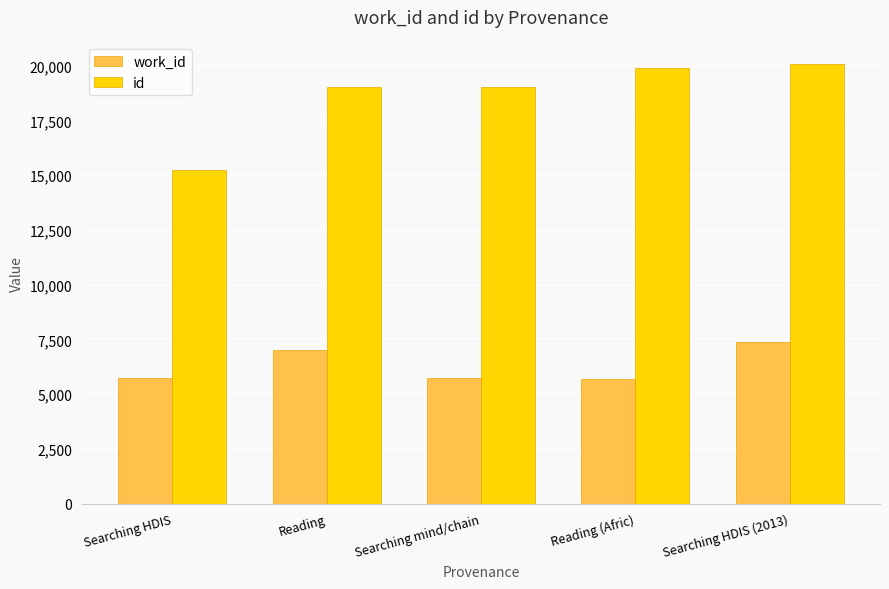

Rank the series at Reading (Afric) from highest to lowest value.

id, work_id